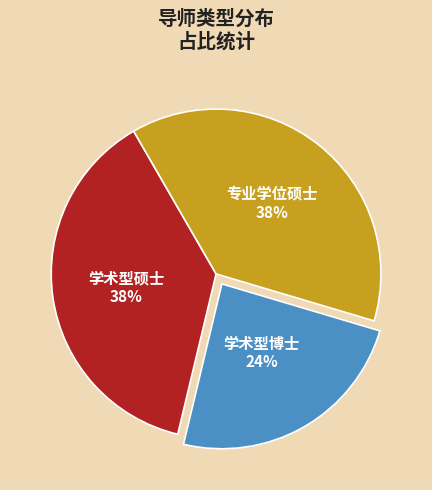

What percentage is the 学术型硕士 slice, to the nearest percent?

38%